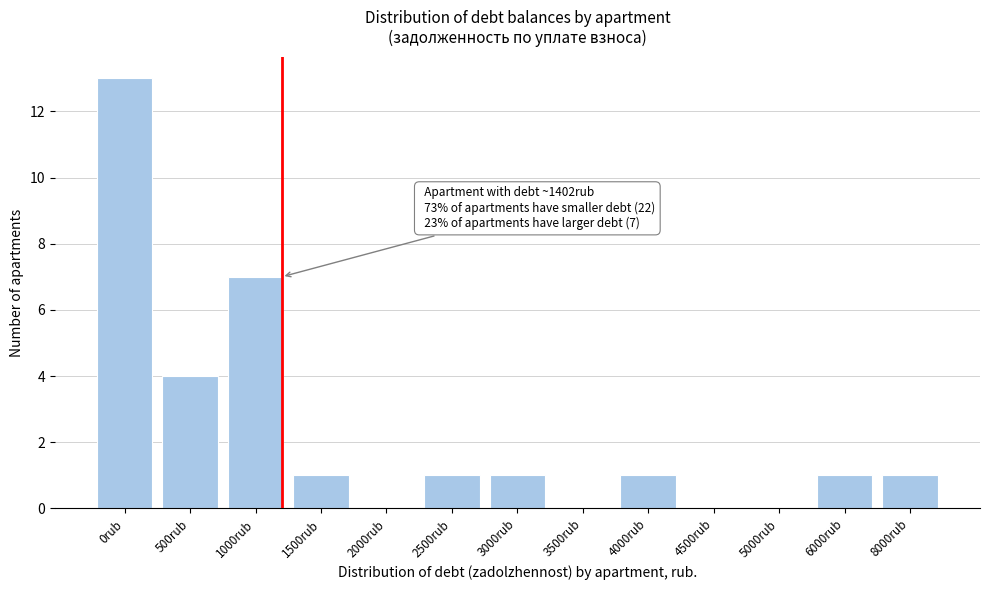

Reading right to left, transcribe all the data shown in this chart.

8000rub=1	6000rub=1	5000rub=0	4500rub=0	4000rub=1	3500rub=0	3000rub=1	2500rub=1	2000rub=0	1500rub=1	1000rub=7	500rub=4	0rub=13